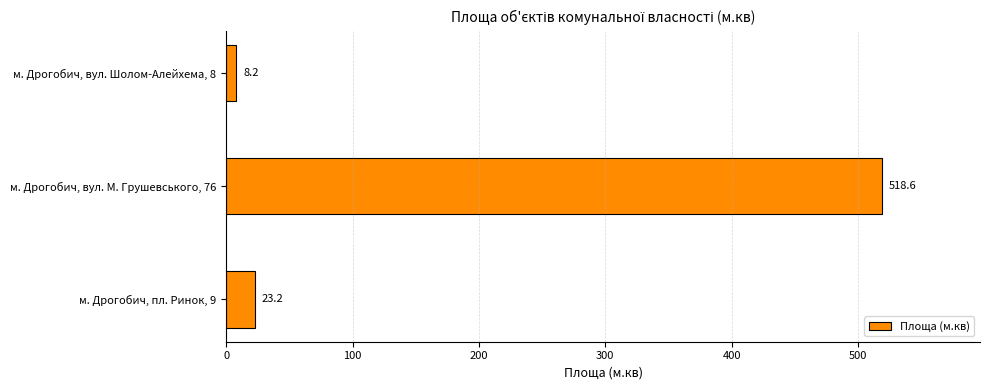

What is the sum of all values?

550.0